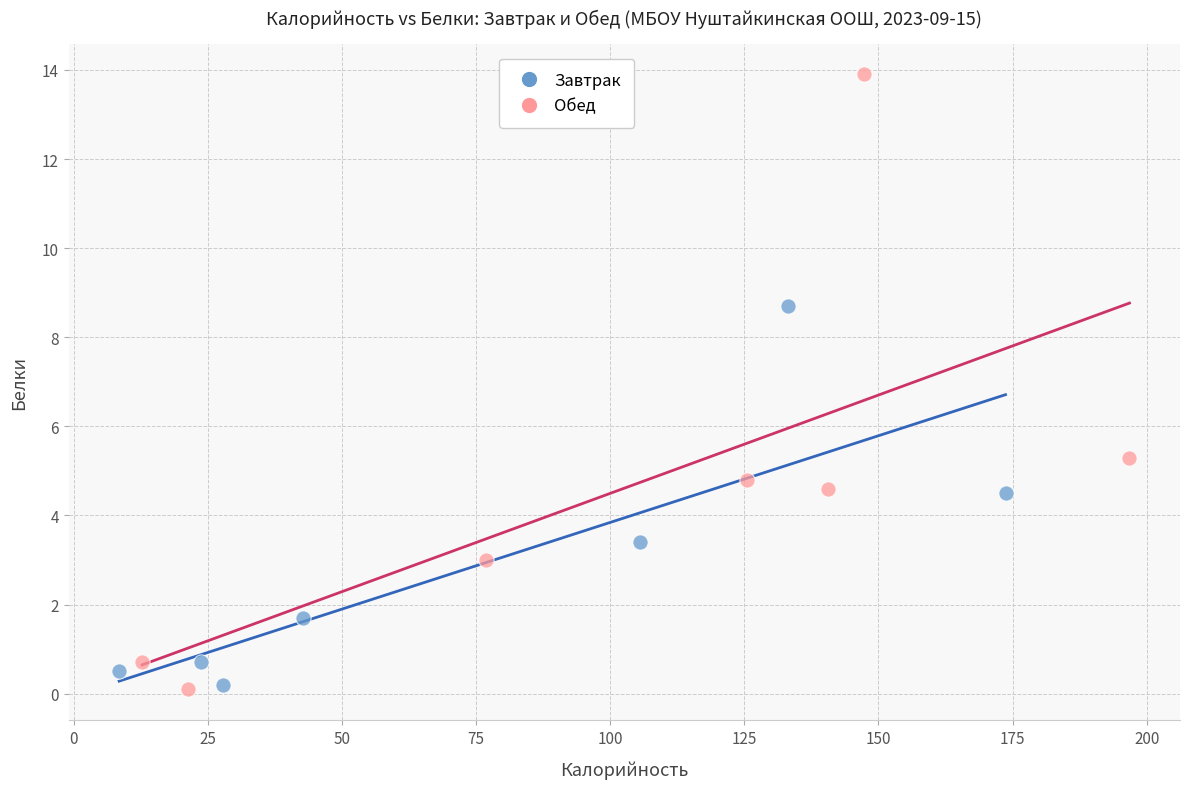

Which series has the widest spread of Y values?

Обед